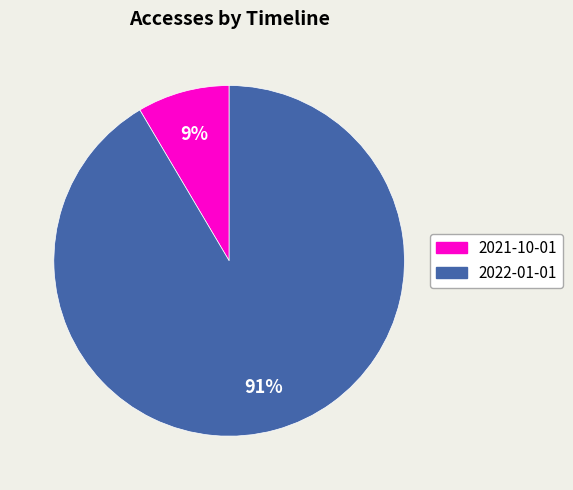

Is the sum of 2022-01-01 and 2021-10-01 greater than half?

Yes